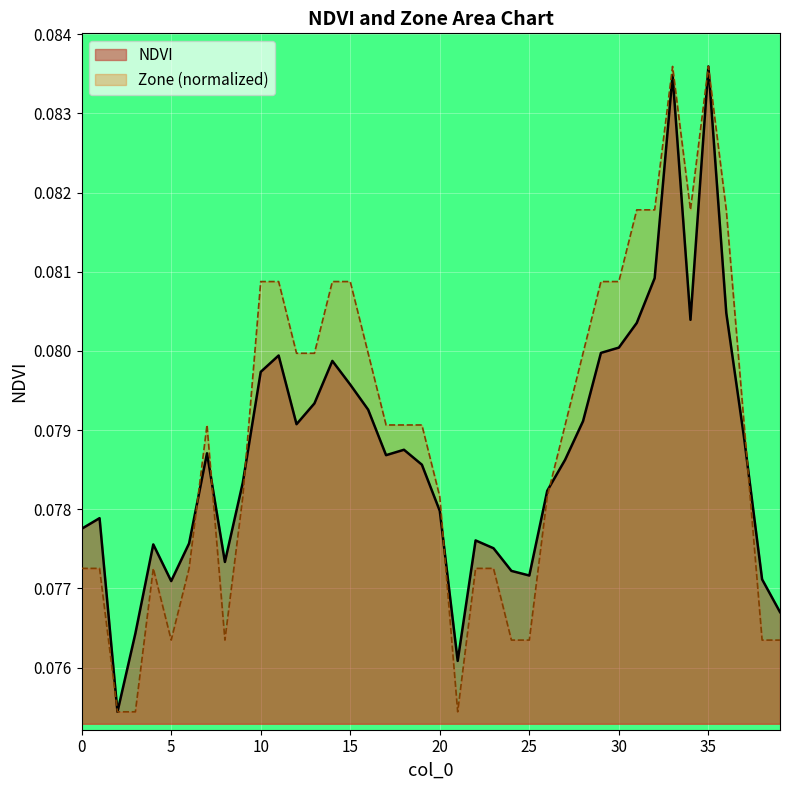

Rank the categories by Zone value from highest to lowest.

33, 35, 31, 32, 34, 36, 10, 11, 14, 15, 29, 30, 12, 13, 16, 28, 7, 17, 18, 19, 27, 37, 9, 20, 26, 0, 1, 4, 6, 22, 23, 5, 8, 24, 25, 38, 39, 2, 3, 21